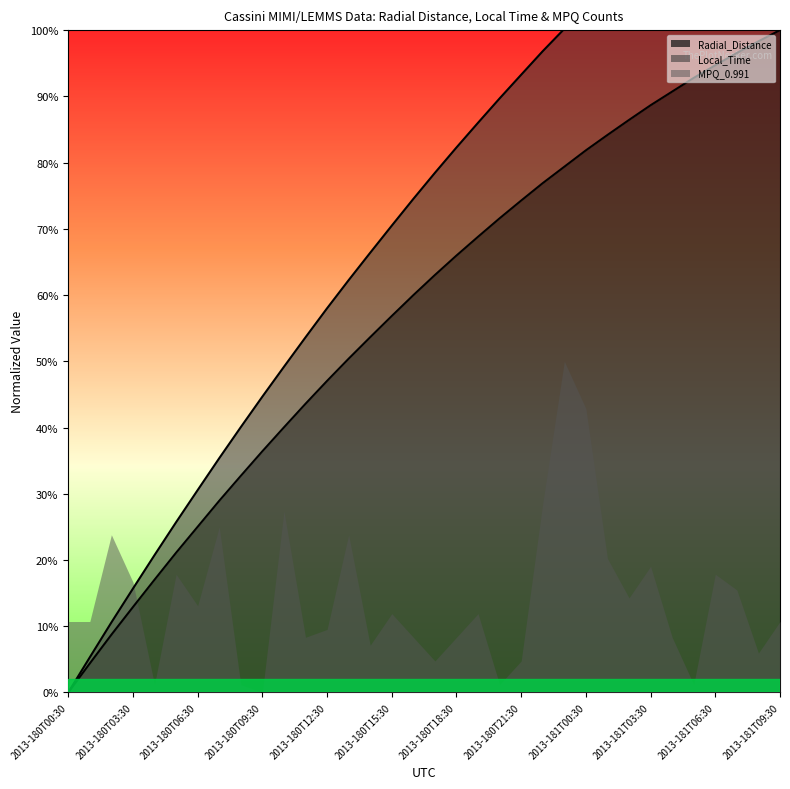

True or false: Local_Time and Radial_Distance intersect in this chart.

False